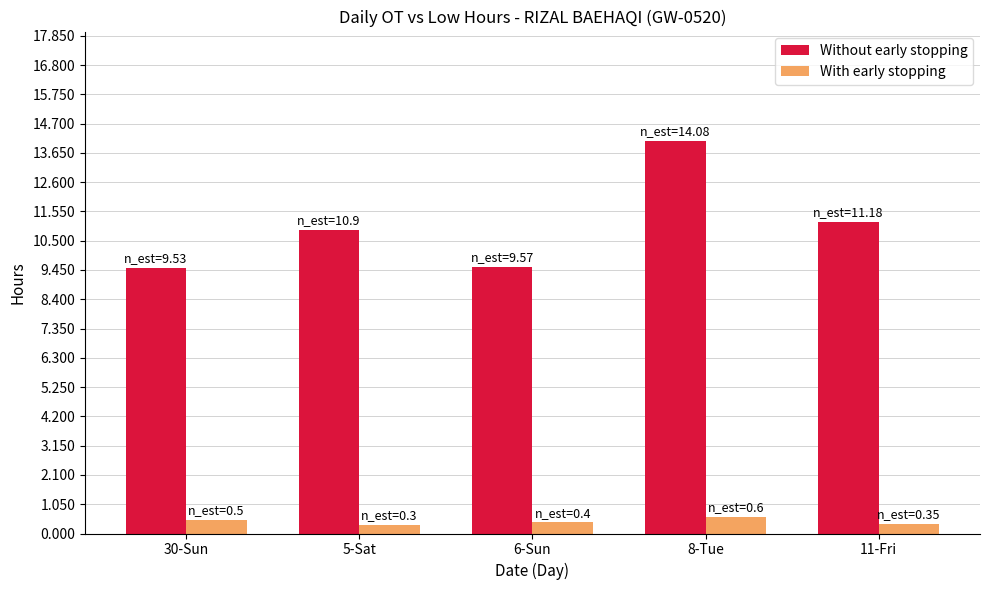

What is the minimum value for Without early stopping?

9.5